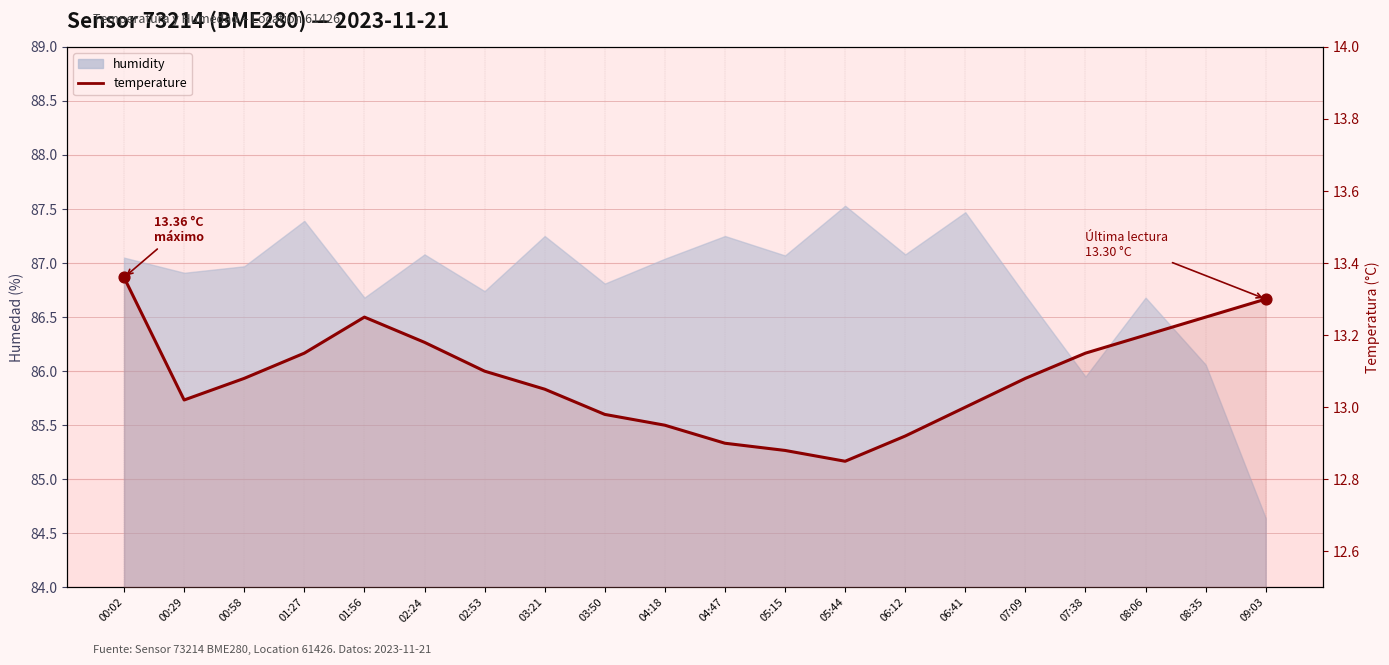

What is the ratio of the value at 02:24 to the value at 07:38?

1.0